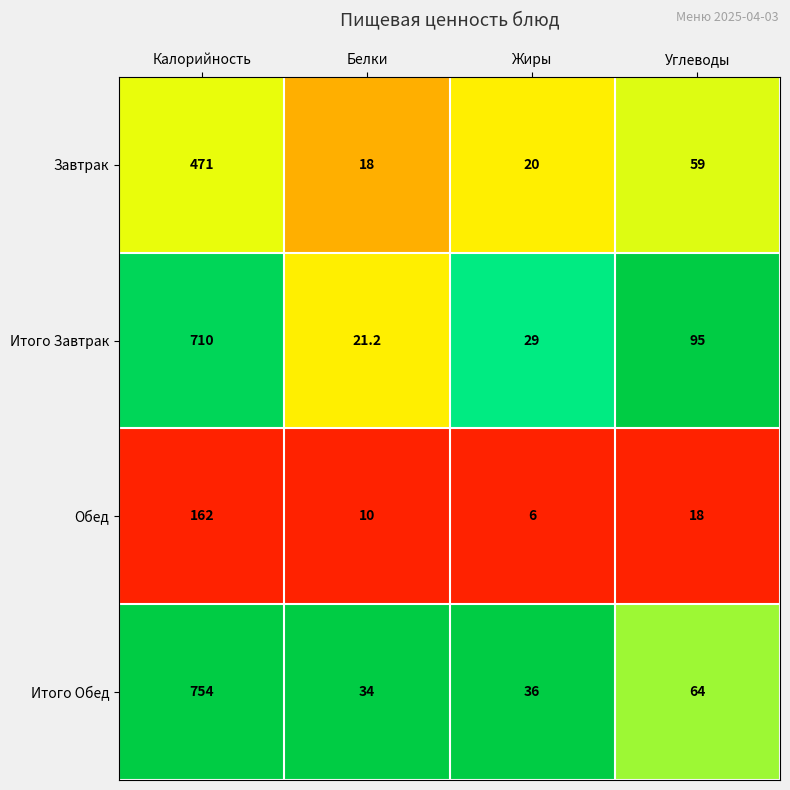

Where is Завтрак nearest to the value 244?

Углеводы